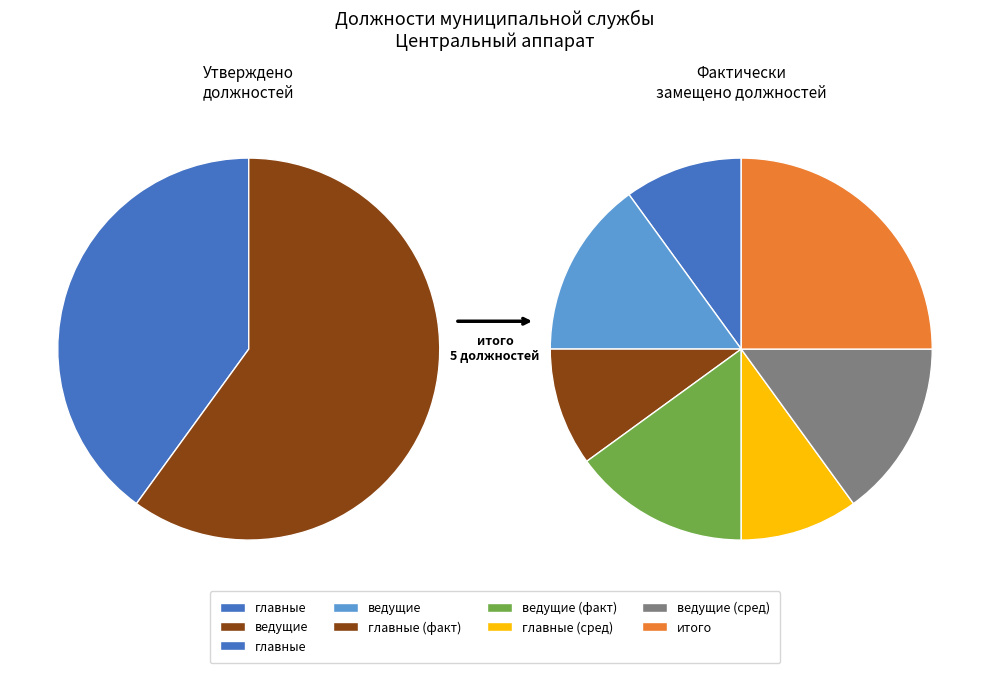

Approximately how many times larger is the value at главные compared to ведущие?

0.7